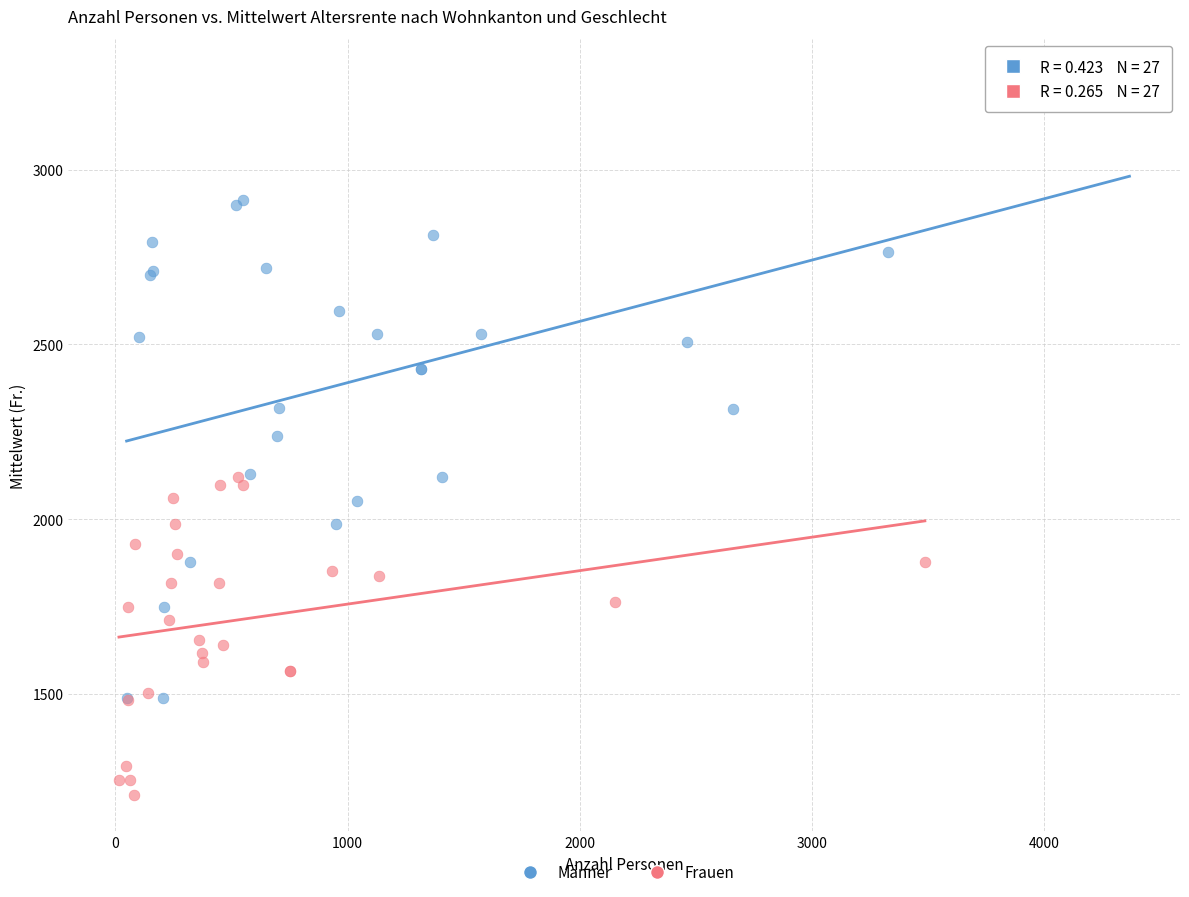

Which series contains the highest Y value?

Männer